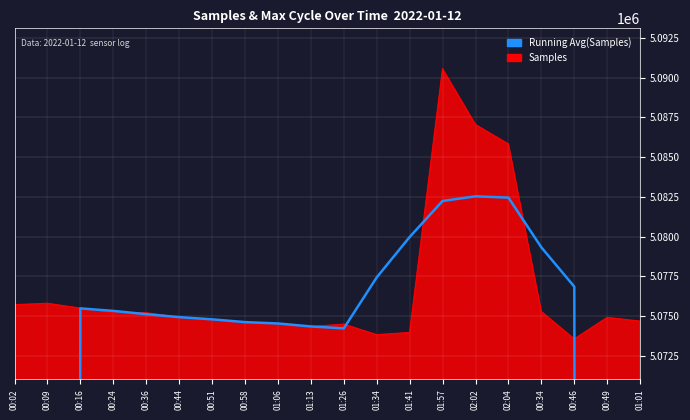

What is the ratio of the value at 00:24 to the value at 01:41?

1.0